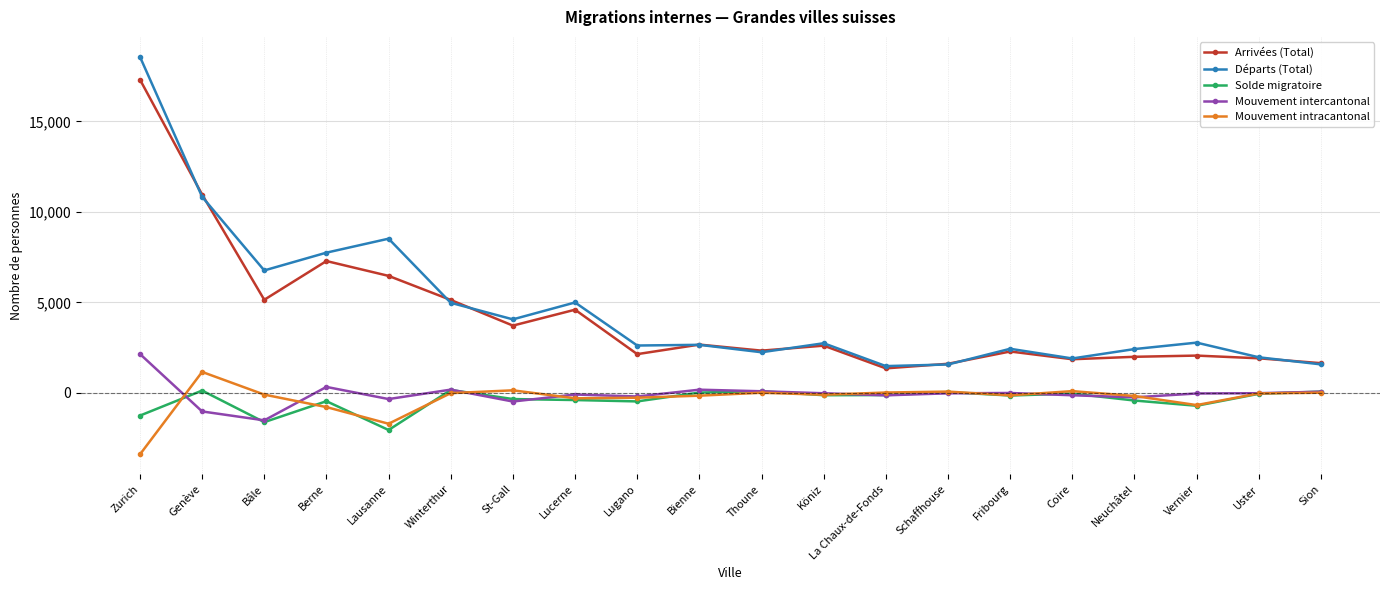

Which series has the largest range (max minus min)?

Départs (Total)